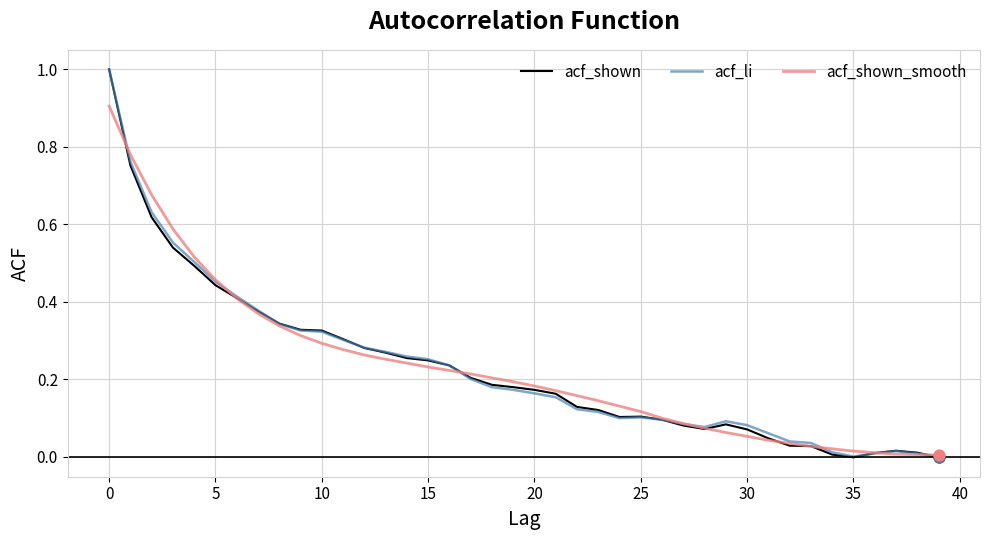

What are all the series names shown in the legend?

acf_shown, acf_li, acf_shown_smooth